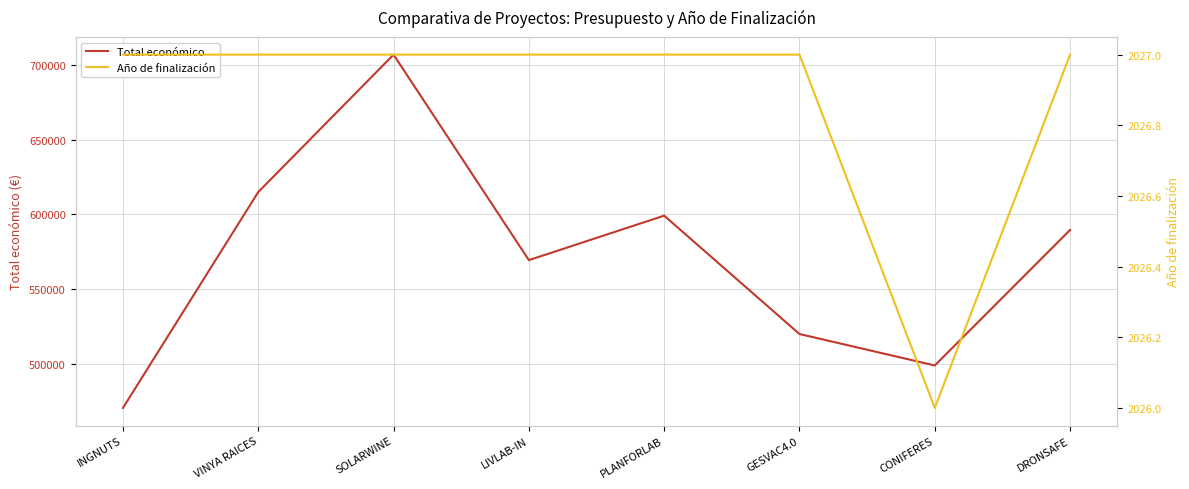

What is the minimum value shown in the chart?

2026